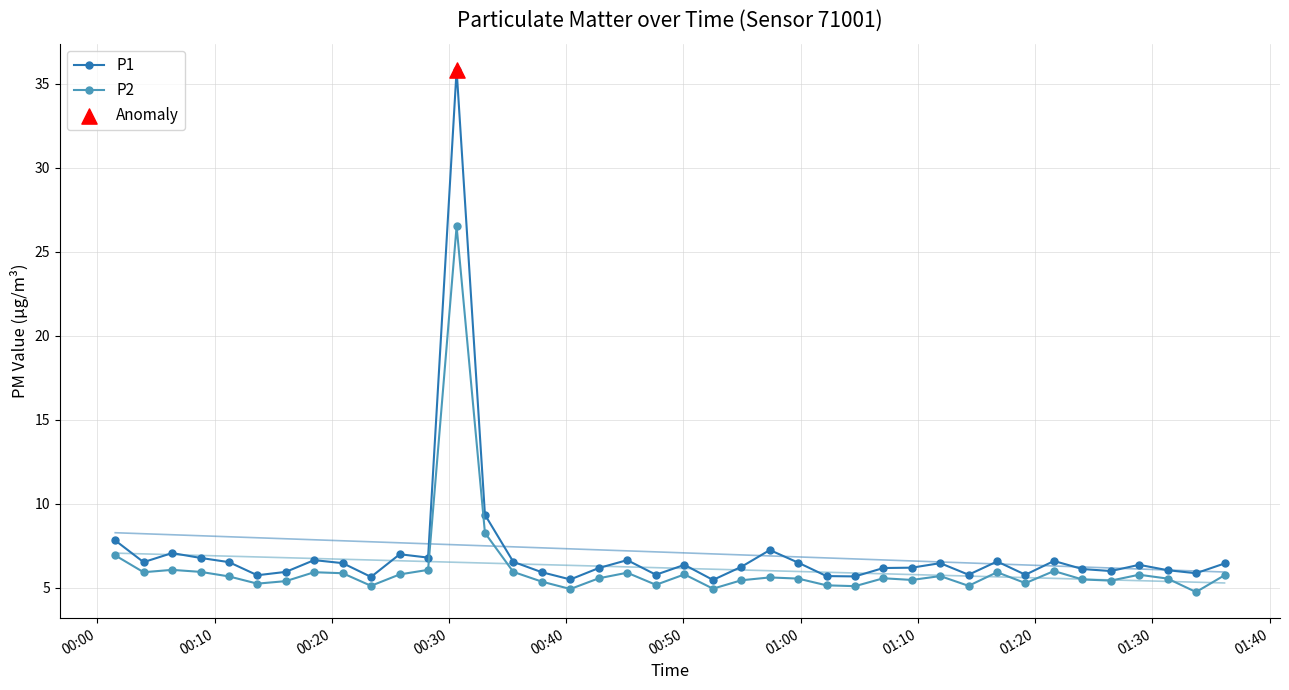

What is the minimum value for P1?

5.5